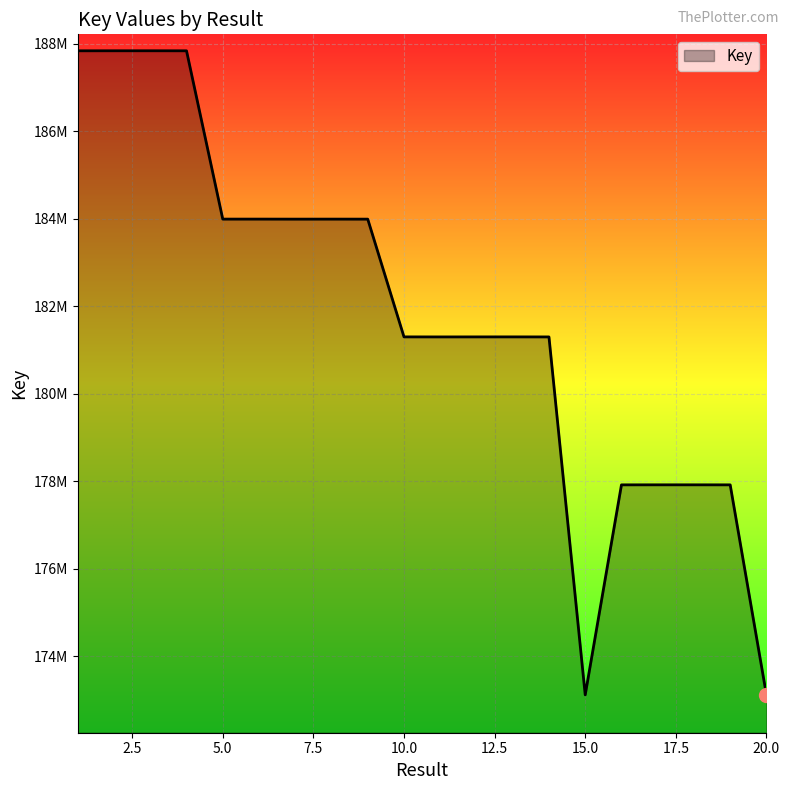

Is this an area chart (filled region under the line)?

Yes